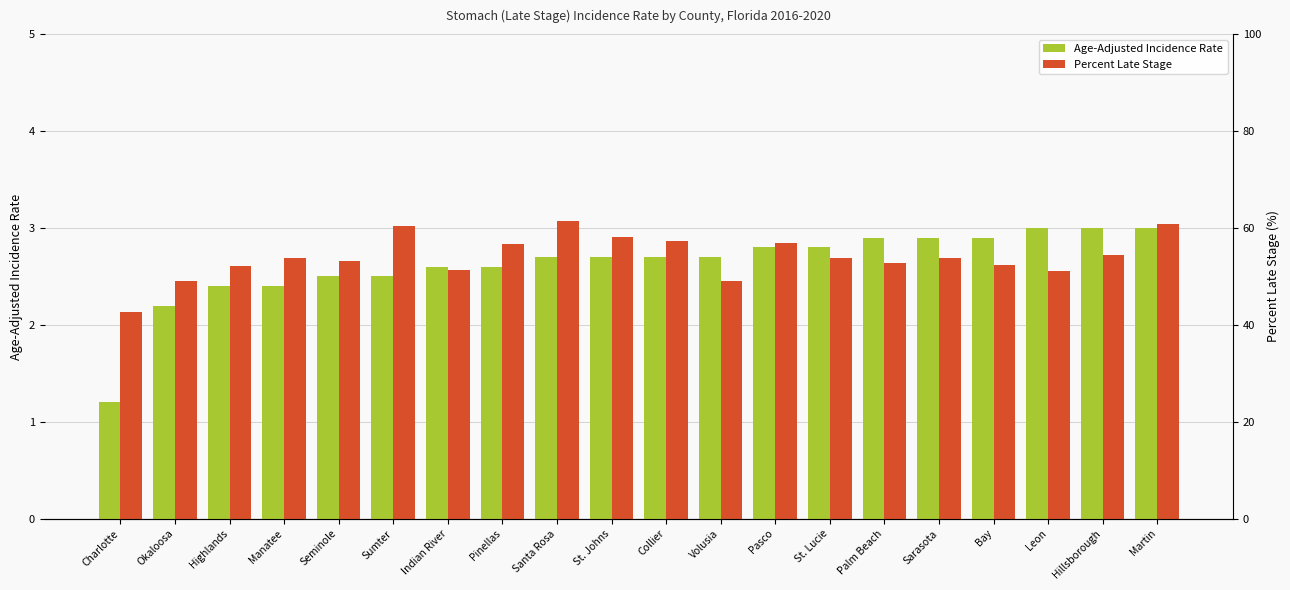

How many data points in Age-Adjusted Incidence Rate are less than 2?

1